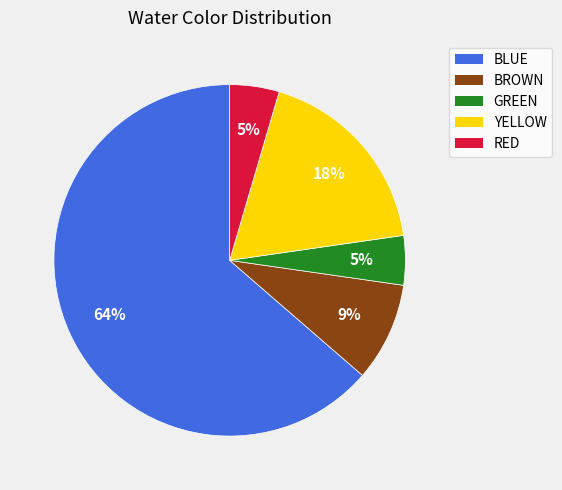

Count the number of slices in the pie.

5